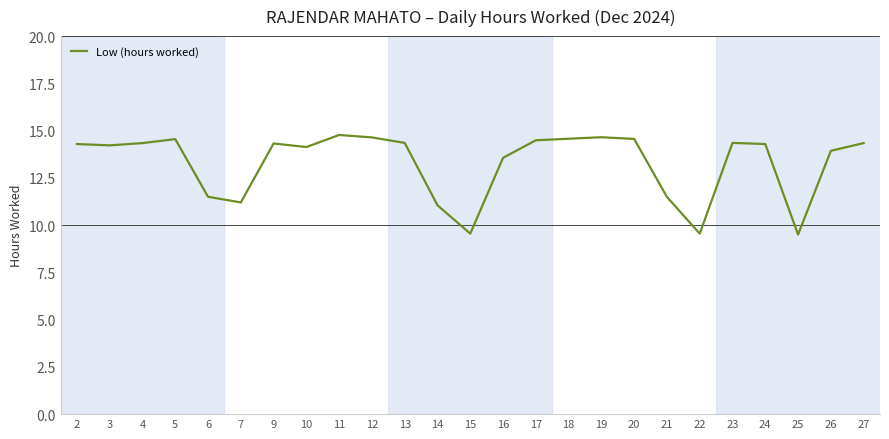

Between 6 and 3, which is larger?

3